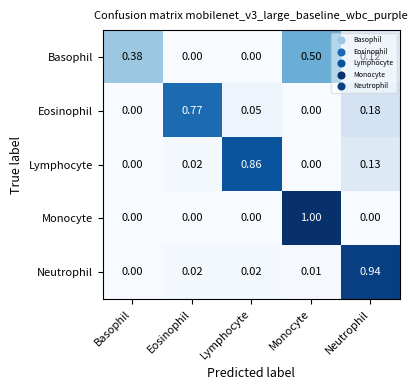

Which label corresponds to the largest value in the chart?

Monocyte